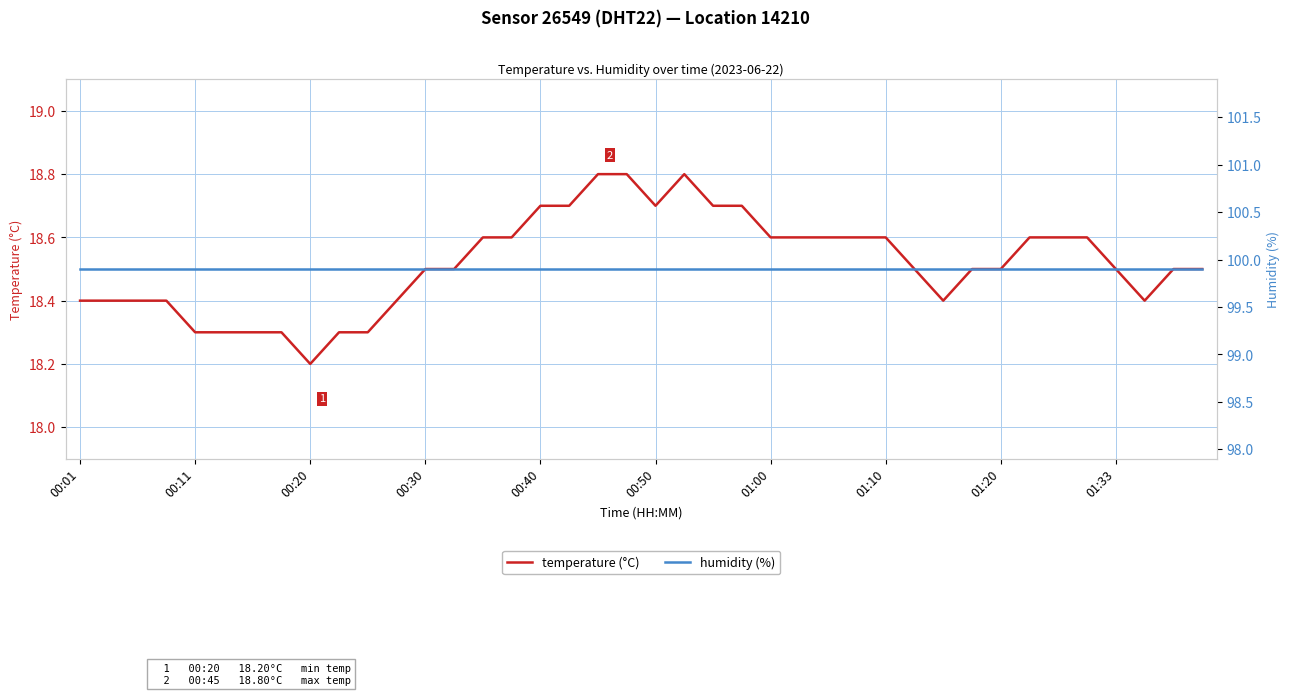

True or false: humidity (%) and temperature (°C) cross at least once.

False